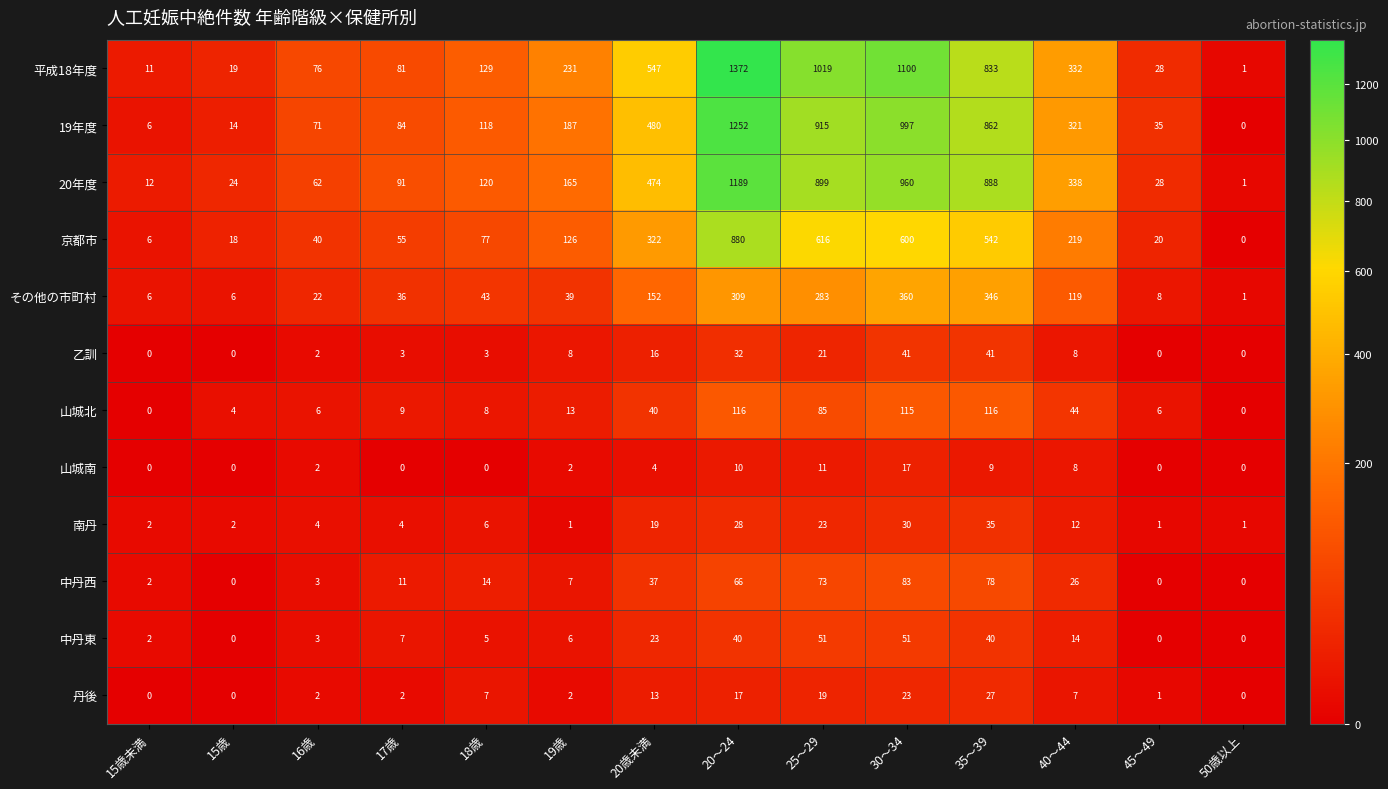

Between 17歳 and 20～24, which series saw the biggest shift?

平成18年度